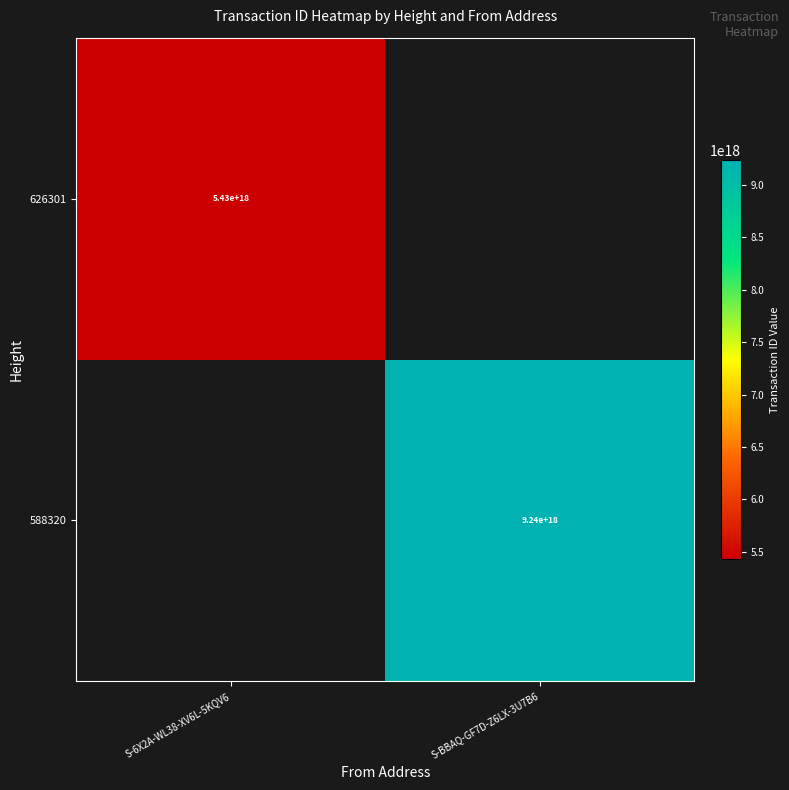

Count the number of categories in the chart.

2